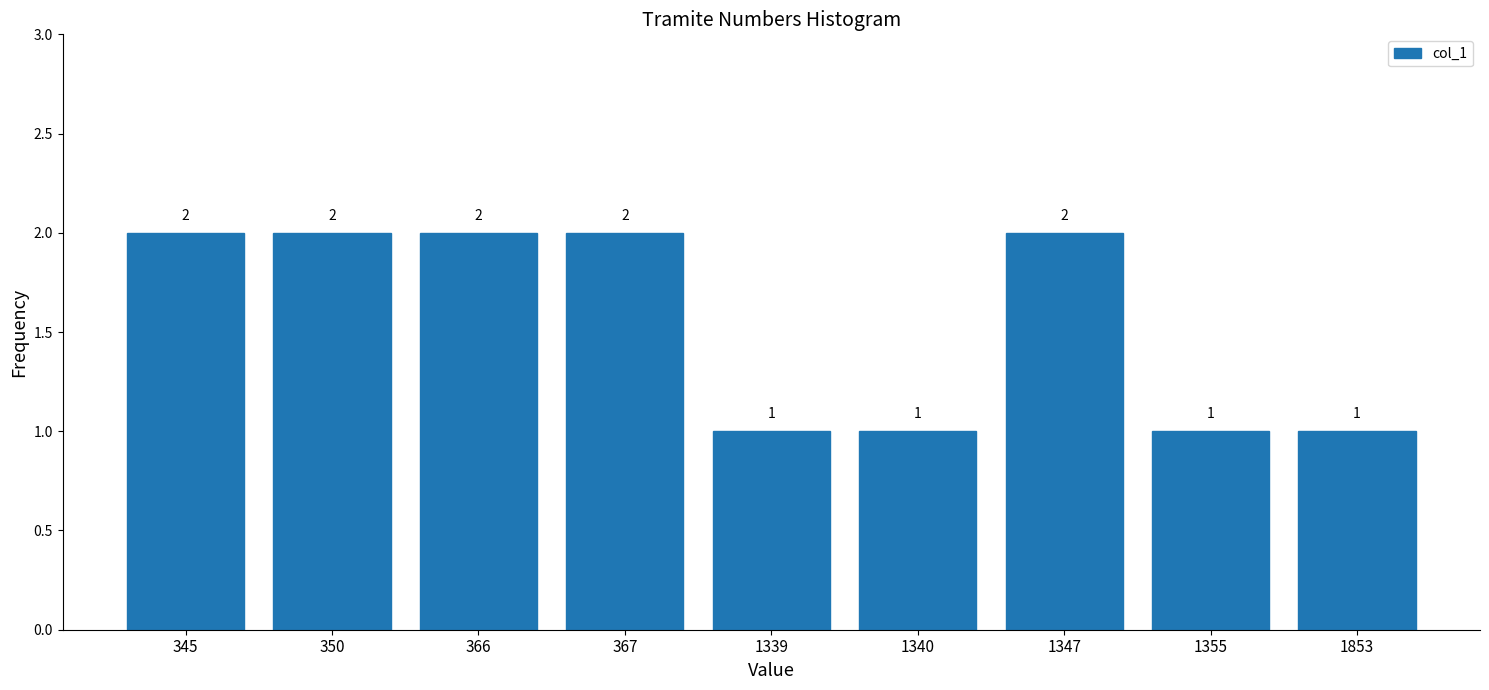

Reading right to left, extract all data points from this chart.

1	1	2	1	1	2	2	2	2